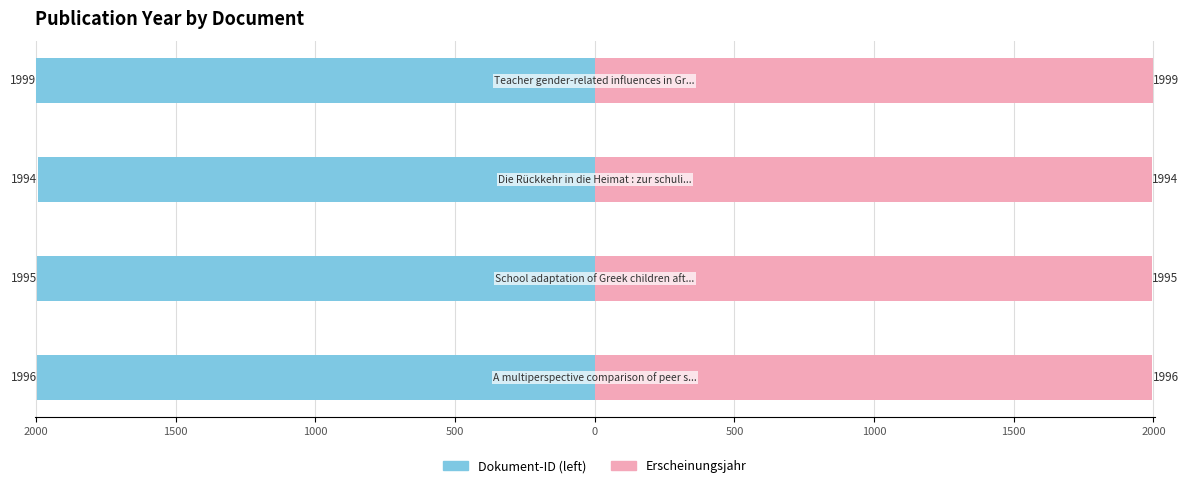

What is the highest value of the Dokument-ID (left) series?

-1994